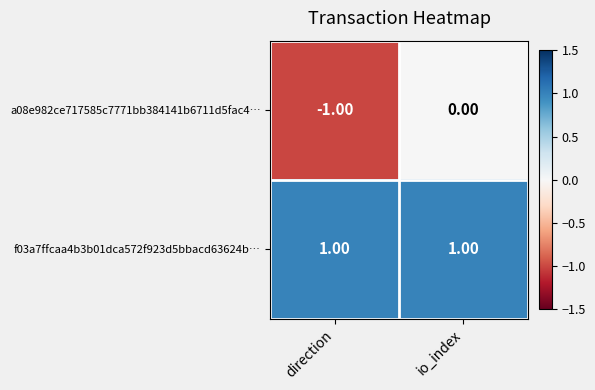

At io_index, list the series in order from largest to smallest.

f03a7ffcaa4b3b01dca572f923d5bbacd63624b…, a08e982ce717585c7771bb384141b6711d5fac4…